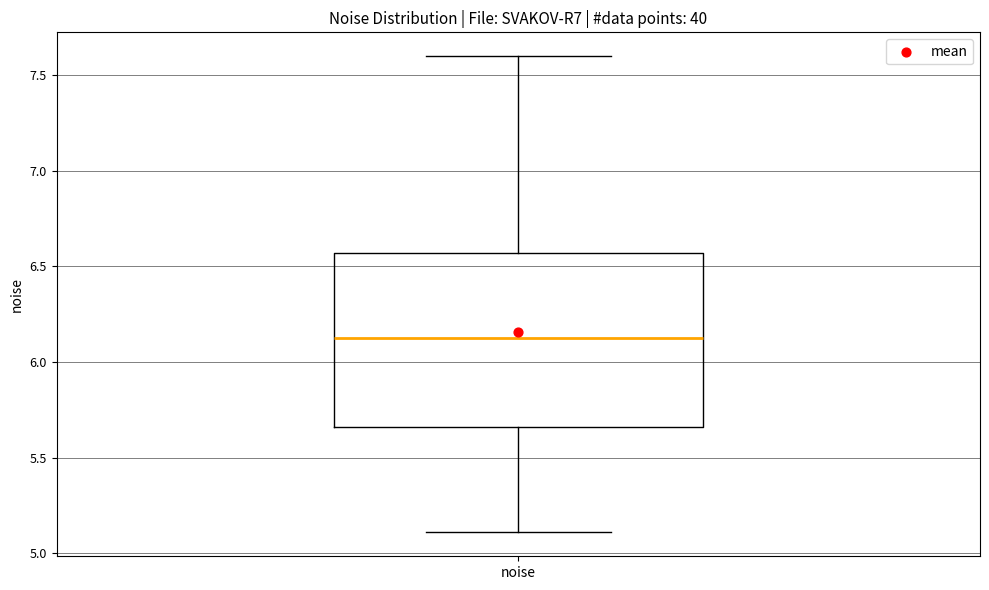

Read this box plot against the y-axis: the position of the median line, the range covered by the box, and the ends of both whiskers. The values are not printed on the chart, so give them approximately, as read against the axis.

median 6.15, box 5.65 to 6.55, whiskers 5.10 to 7.60